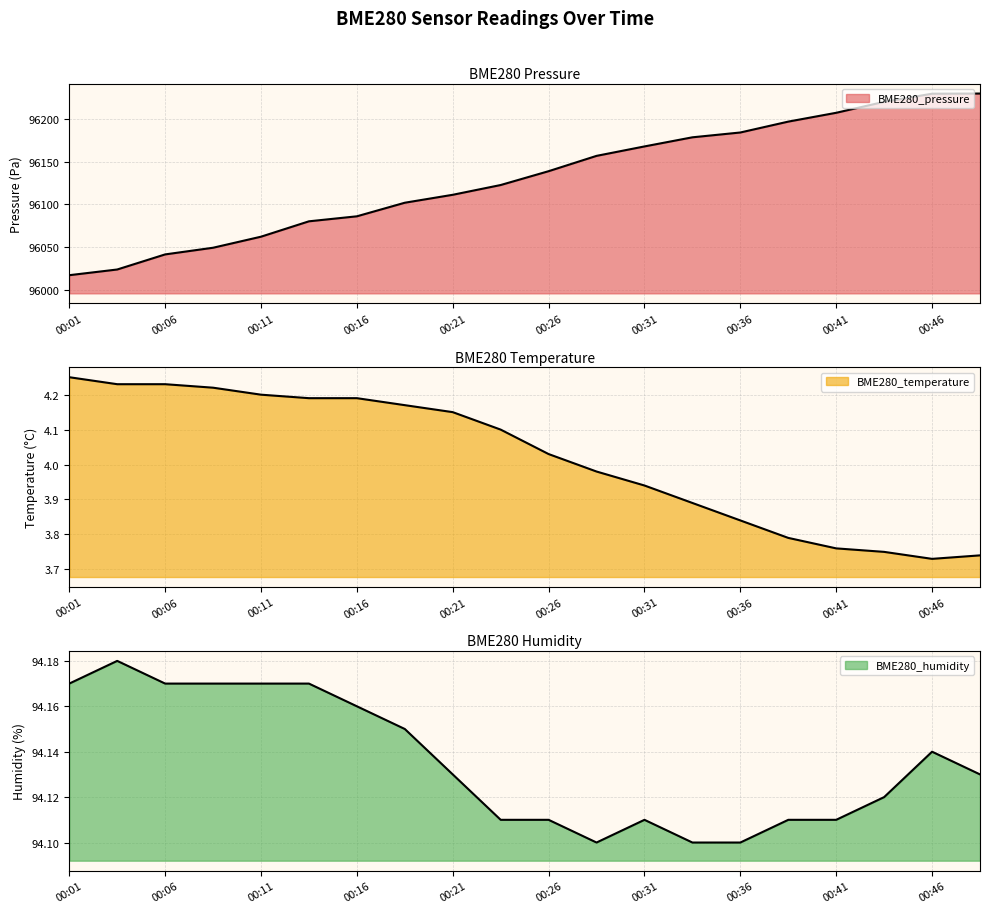

What is the difference between the BME280_humidity values at 00:13 and 00:38?

0.1